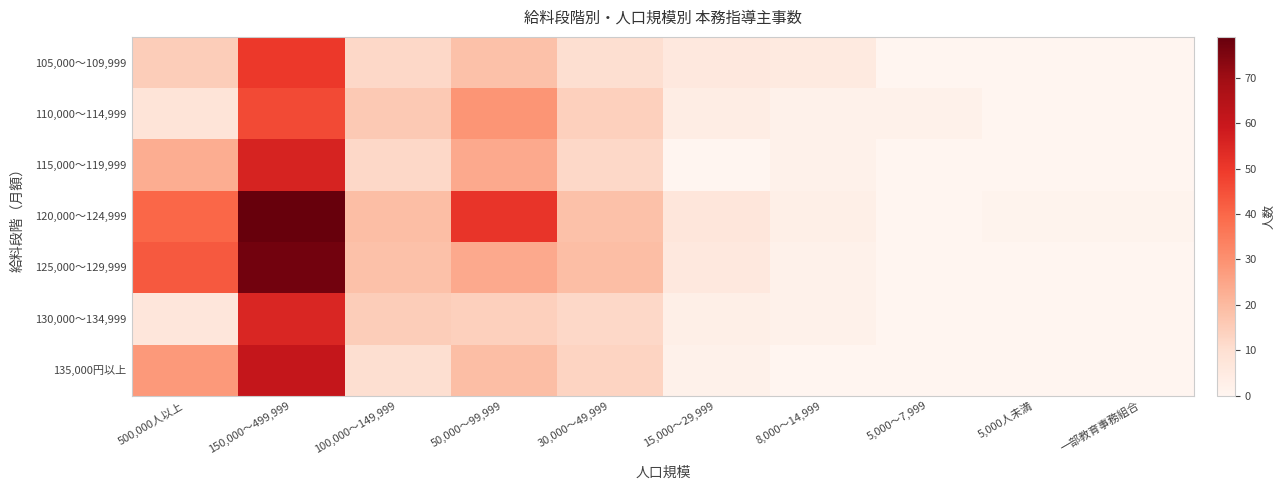

Between 8,000～14,999 and 150,000～499,999, which is larger?

150,000～499,999